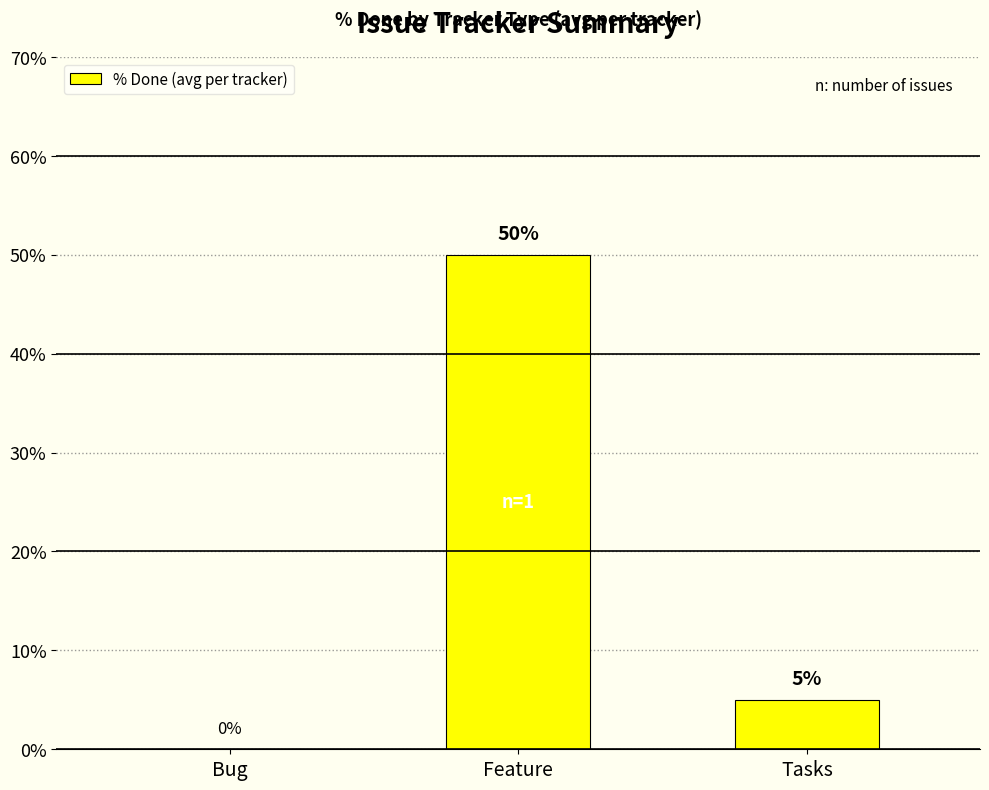

What is the sum of all values?

55